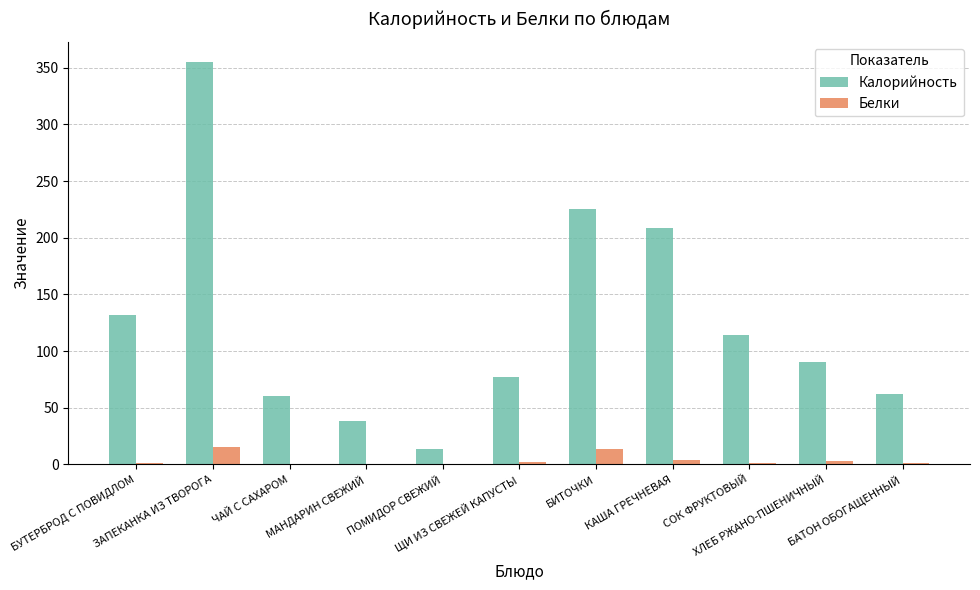

Between БУТЕРБРОД С ПОВИДЛОМ and ЗАПЕКАНКА ИЗ ТВОРОГА, which series saw the biggest shift?

Калорийность